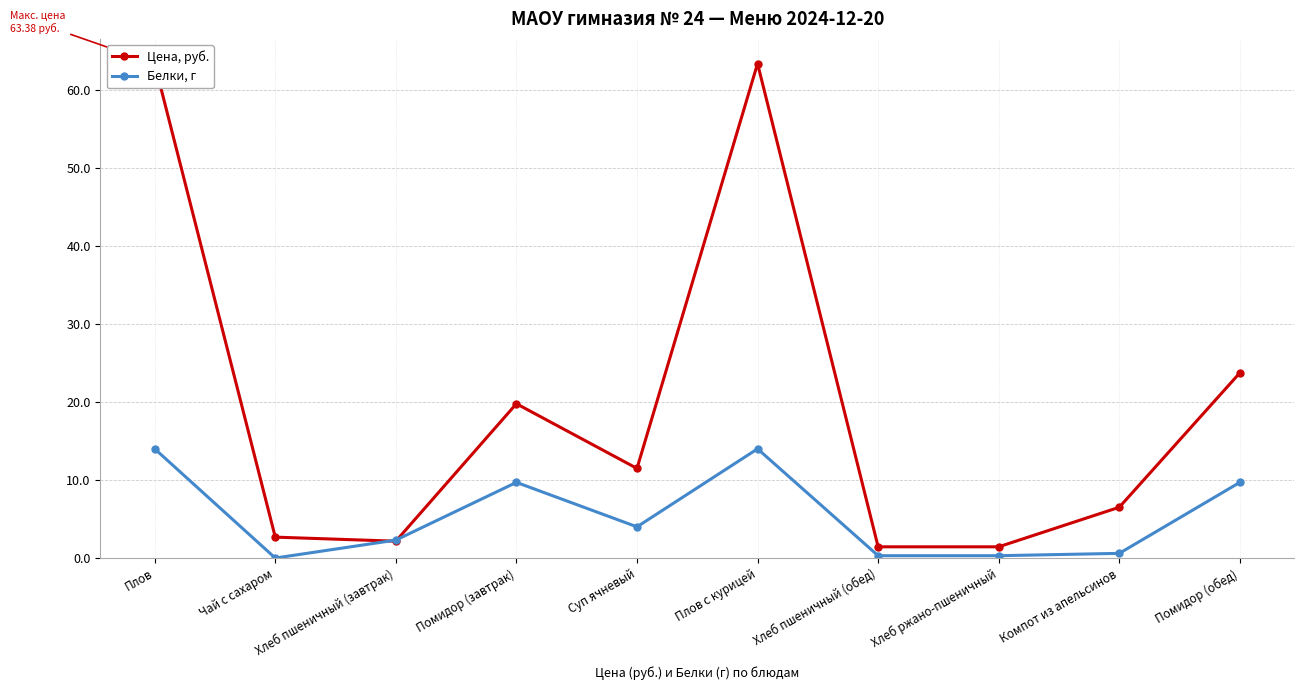

What is the label of the 10th point from the left?

Помидор (обед)